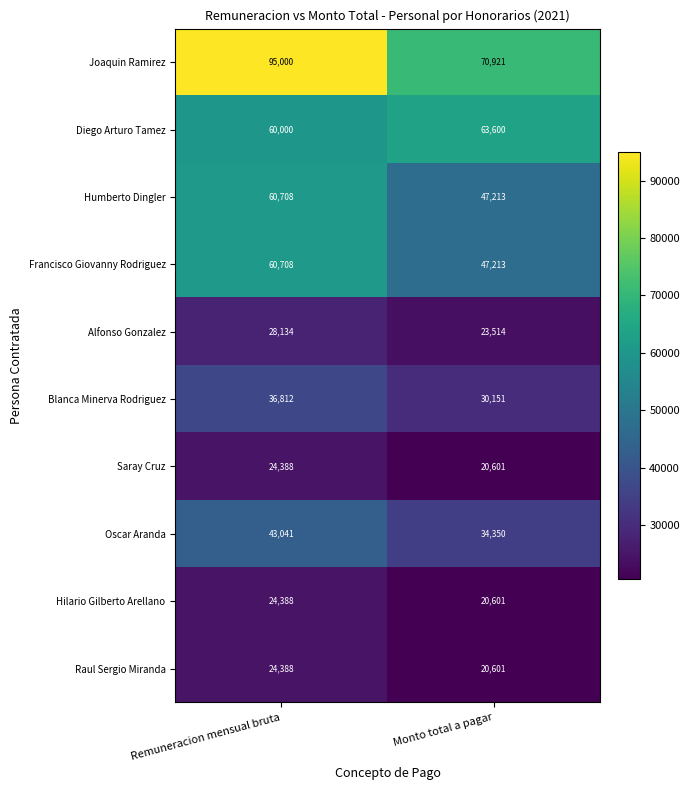

At which label does Francisco Giovanny Rodriguez reach its minimum?

Monto total a pagar